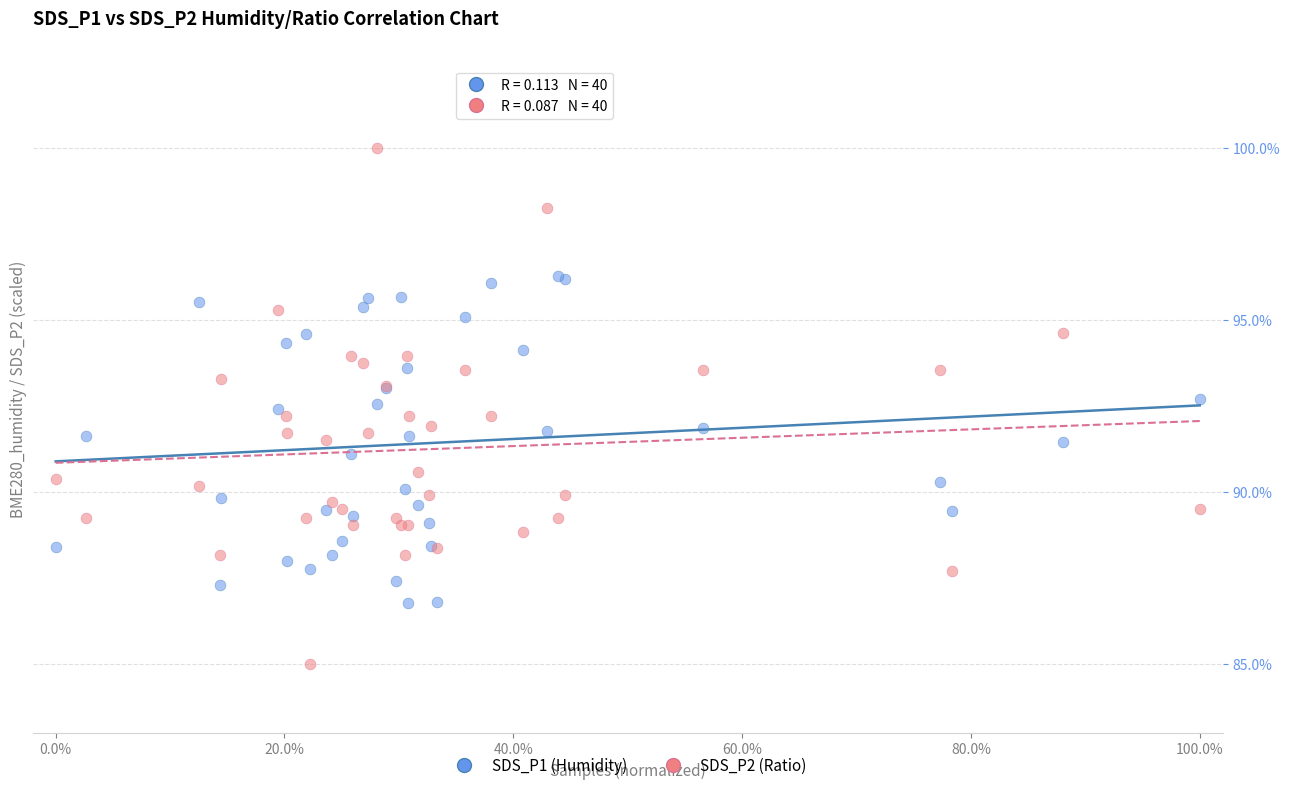

Which series has the largest Y range (max minus min)?

SDS_P2 (Ratio)